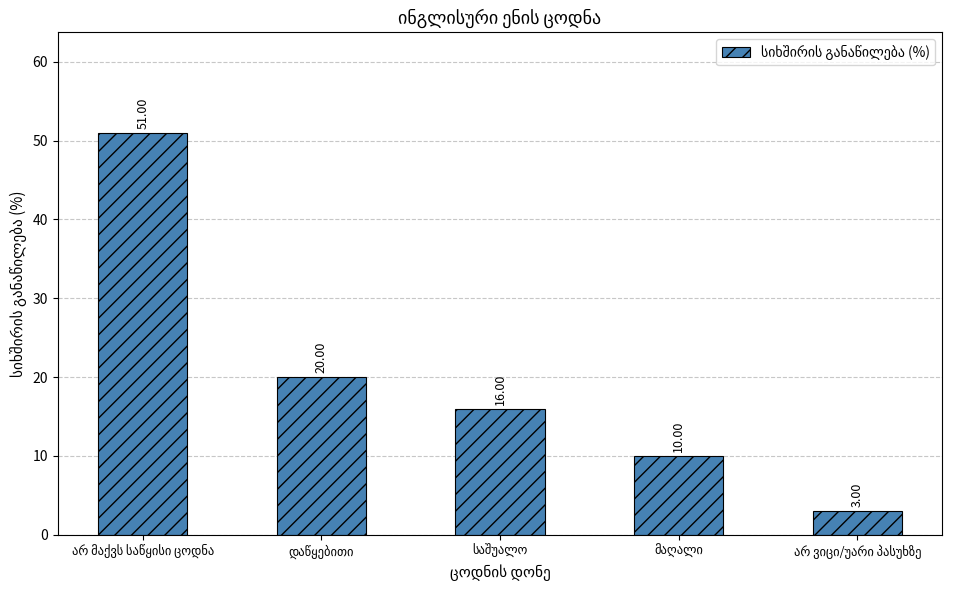

Are the bars horizontal?

No